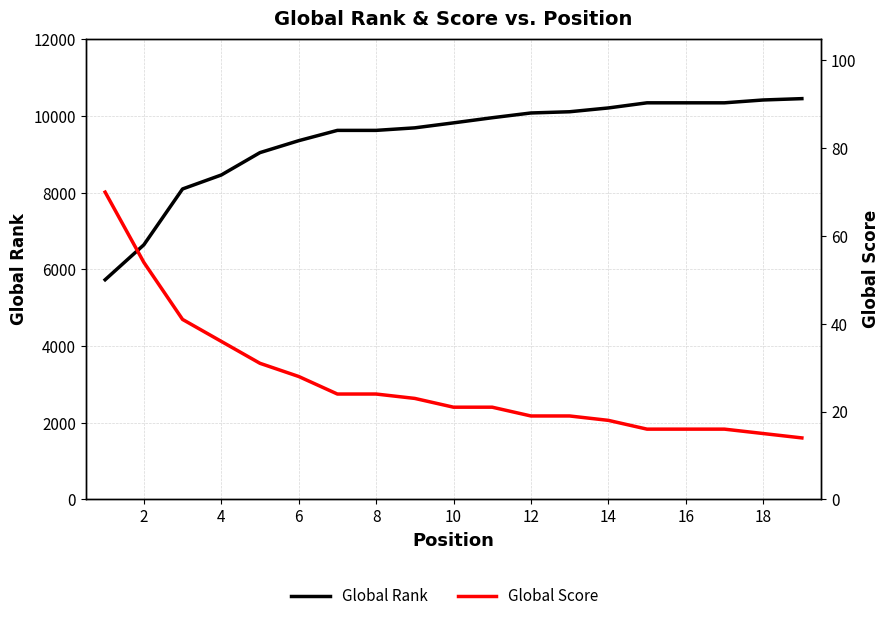

True or false: Global Score and Global Rank cross at least once.

False